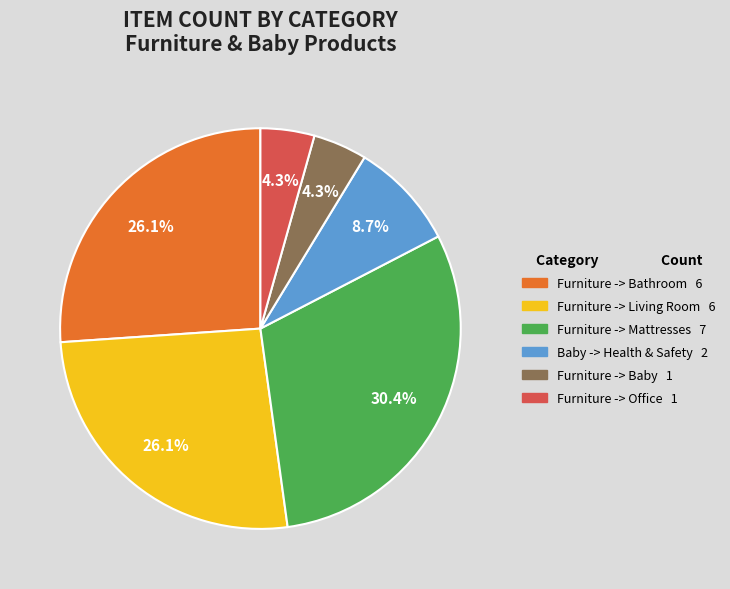

What portion of the pie excludes Baby -> Health & Safety?

91.3%